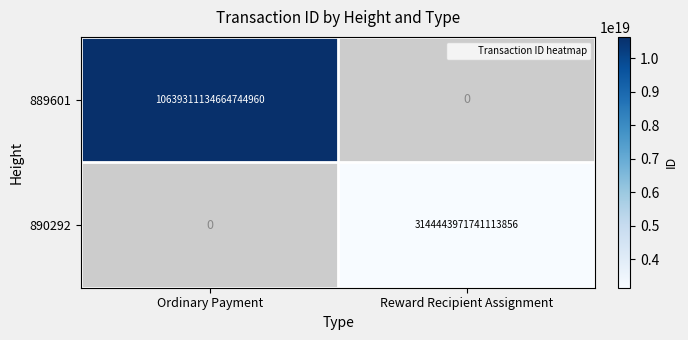

Is it true that 889601 equals 10639311134664744960 at Ordinary Payment?

True